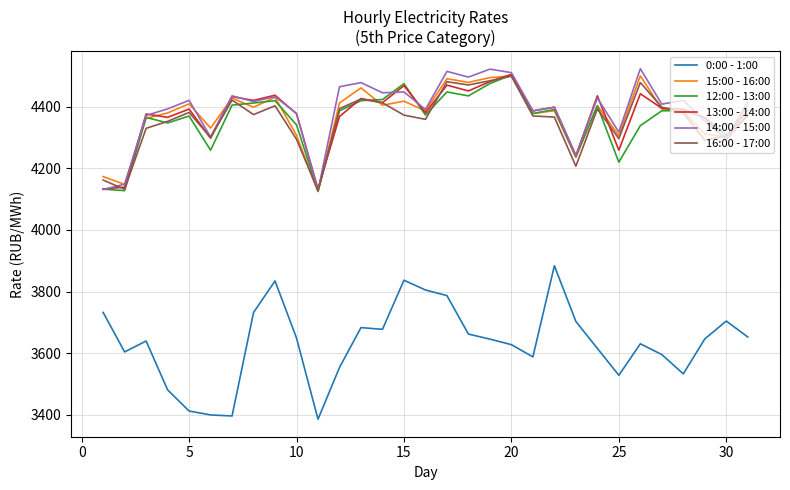

How many lines are shown in the chart?

6